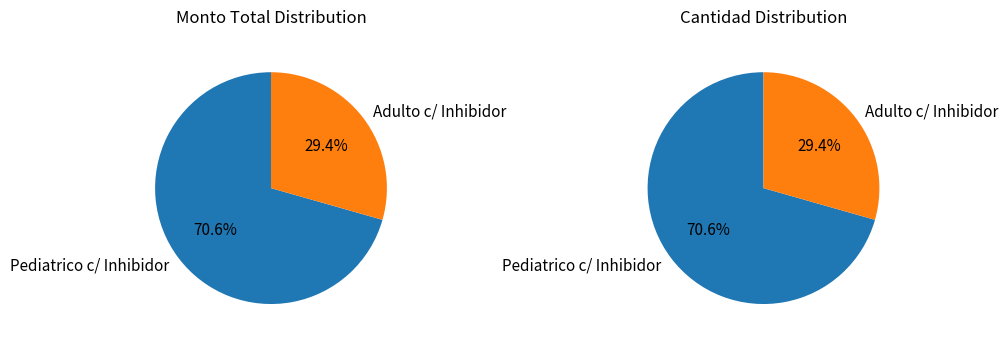

How many slices are in this pie chart?

2